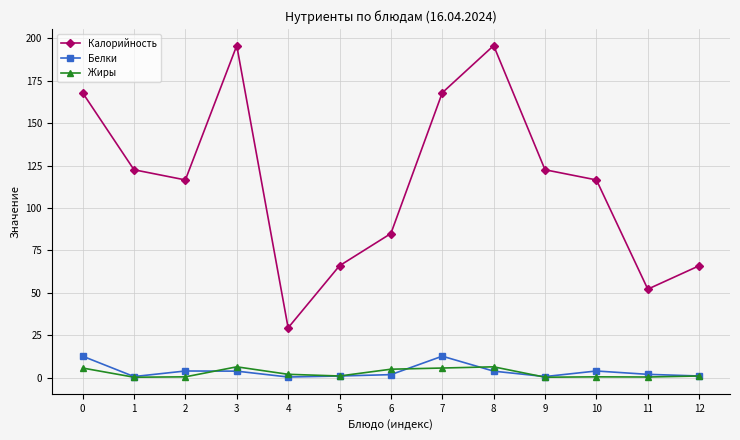

At which category does Жиры reach its first local peak?

3